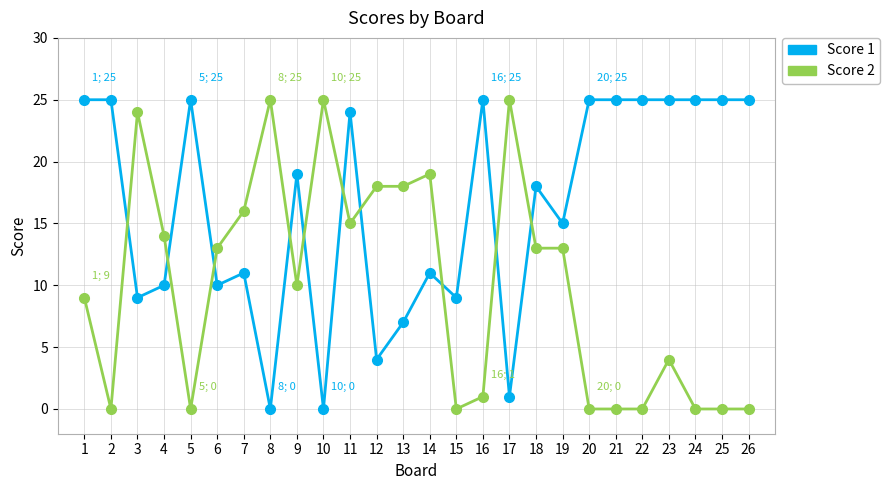

What is the greatest value displayed?

25